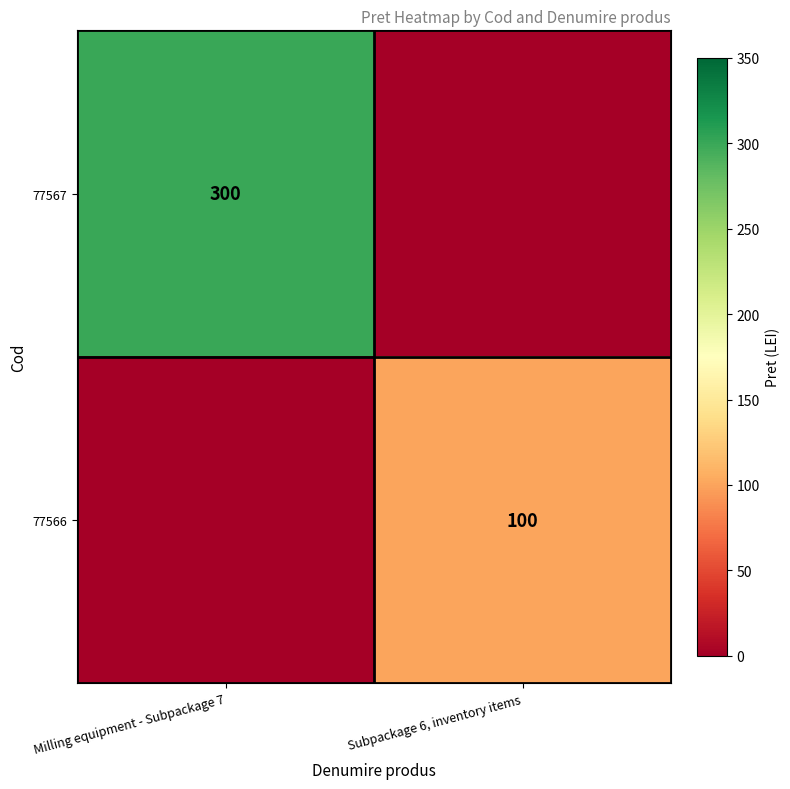

At which category is the sum across all series the highest?

Milling equipment - Subpackage 7